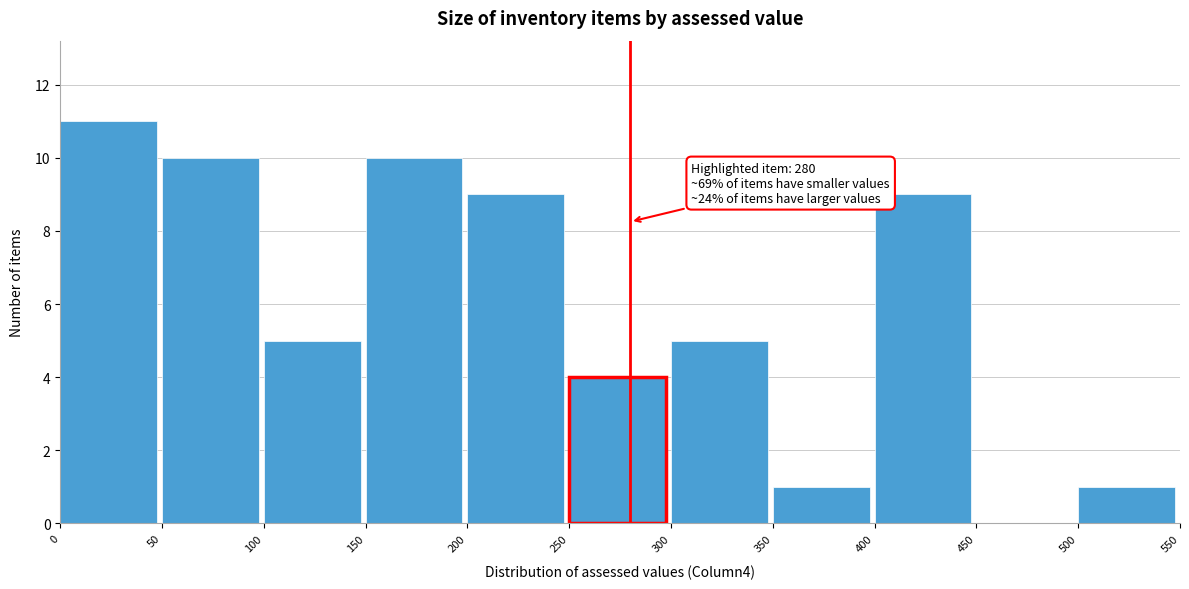

Which range on the x-axis has the tallest bar?

0 to 50